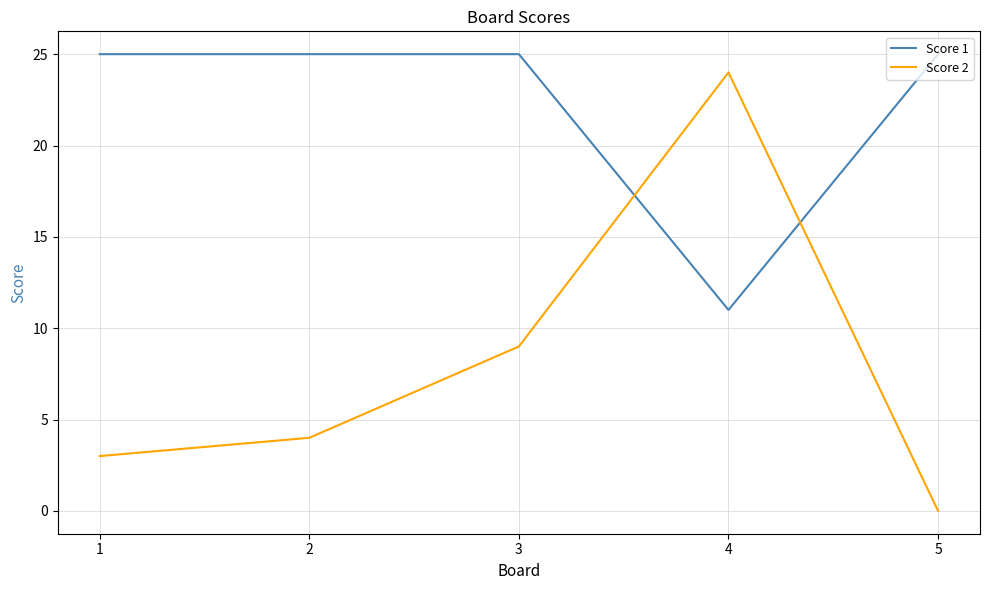

Which category has the highest value in the Score 2 series?

4